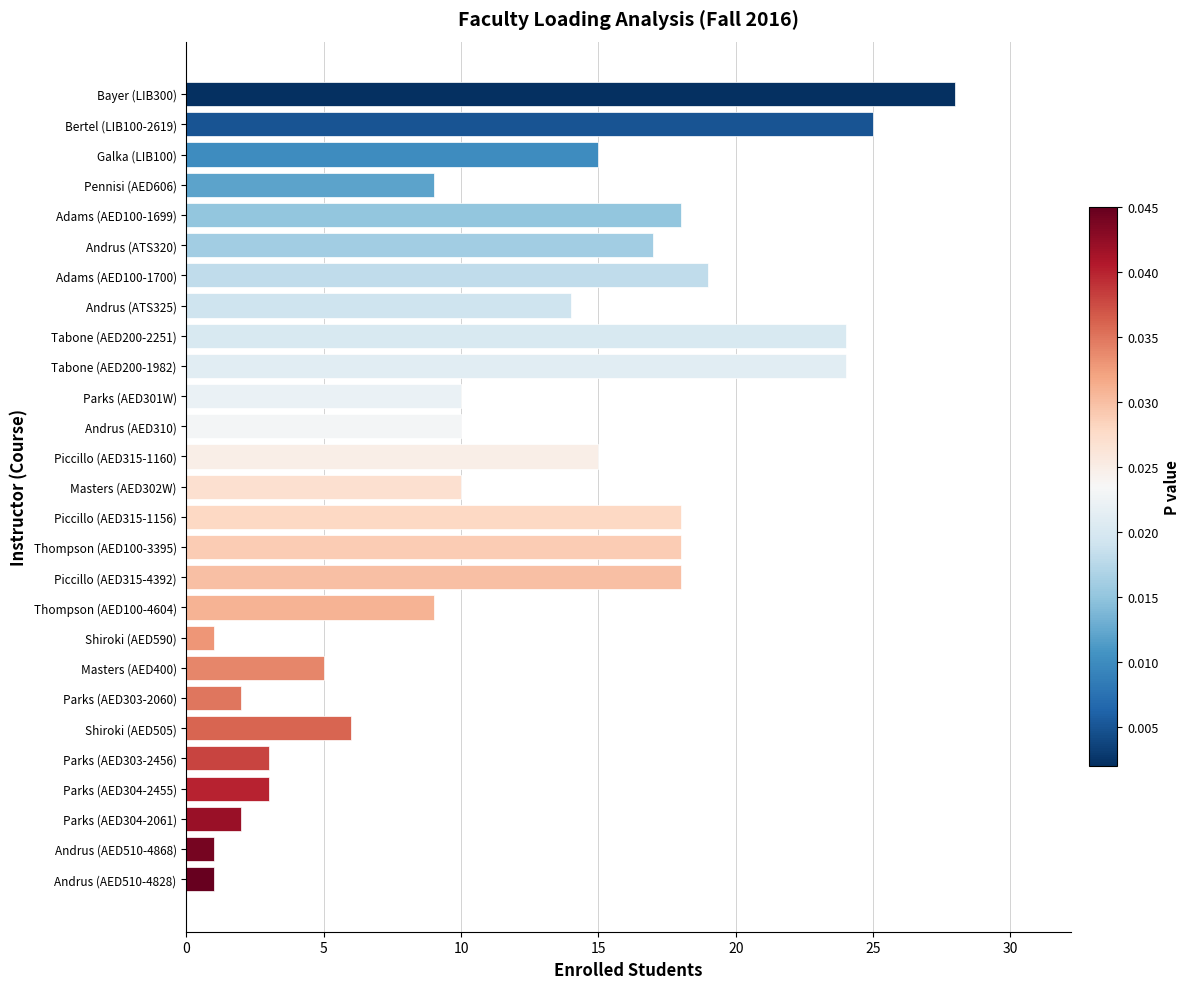

Count the number of data series in this chart.

1